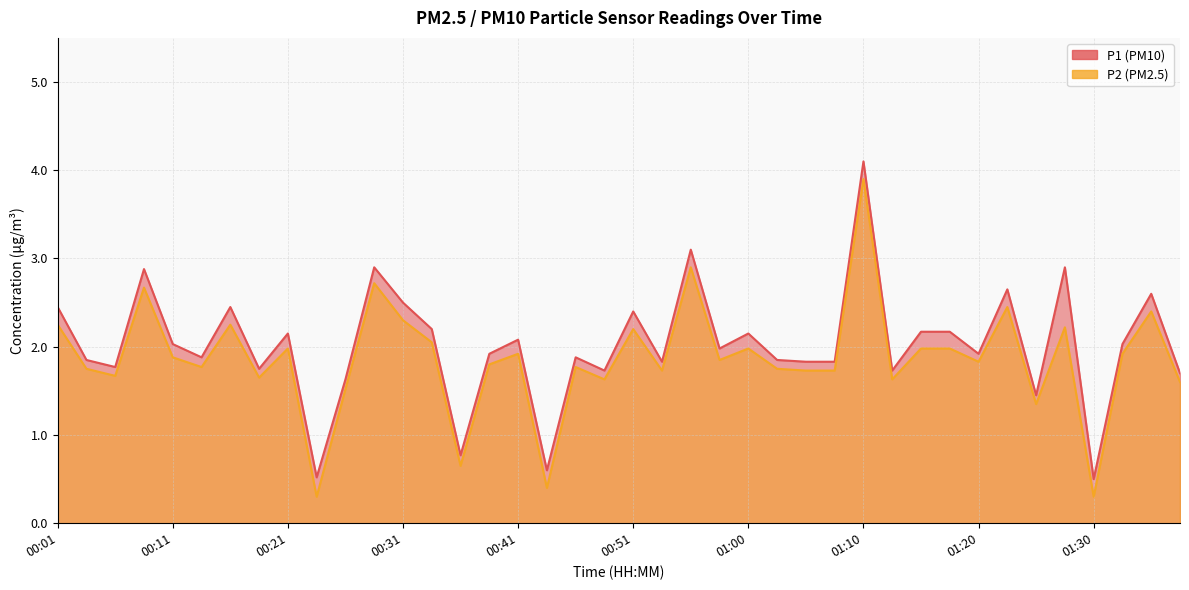

Is it true that P1 equals 1.8 at 00:18?

True